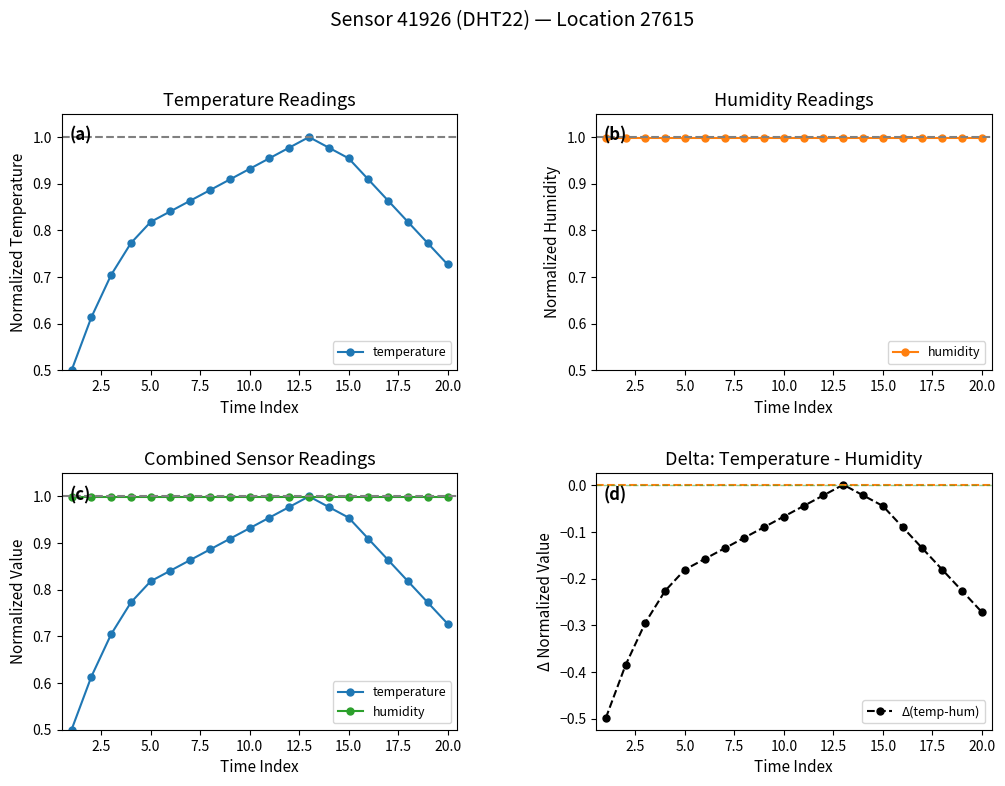

True or false: Δ(temp-hum) has more than 1 interior local peaks.

False